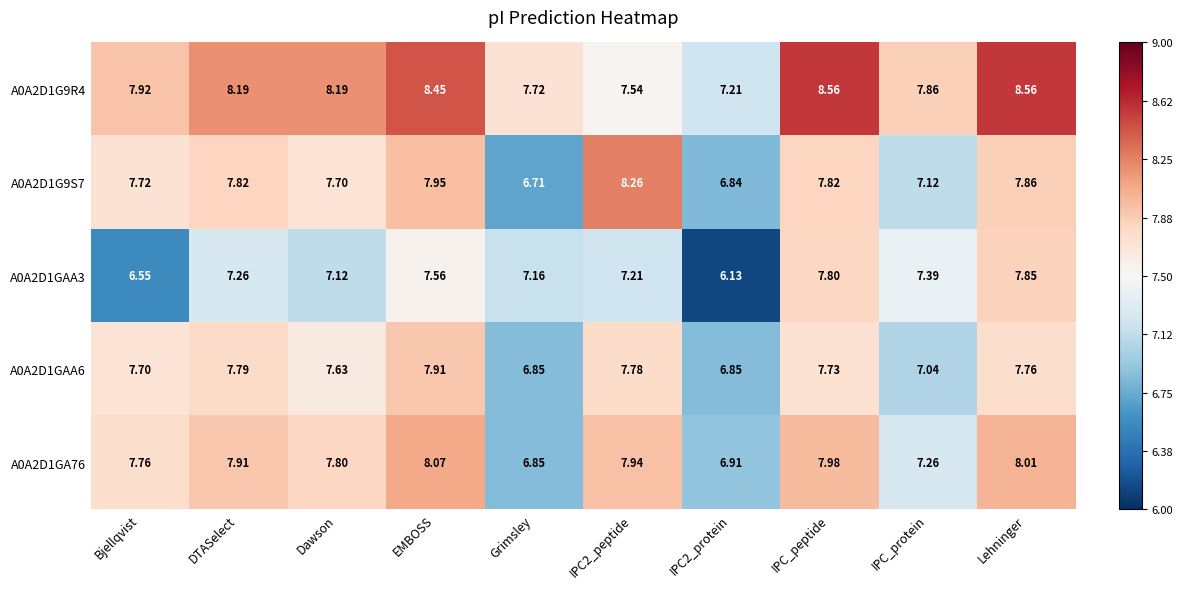

Is the value of A0A2D1GAA6 at Grimsley greater than the value of A0A2D1G9S7 at Bjellqvist?

No